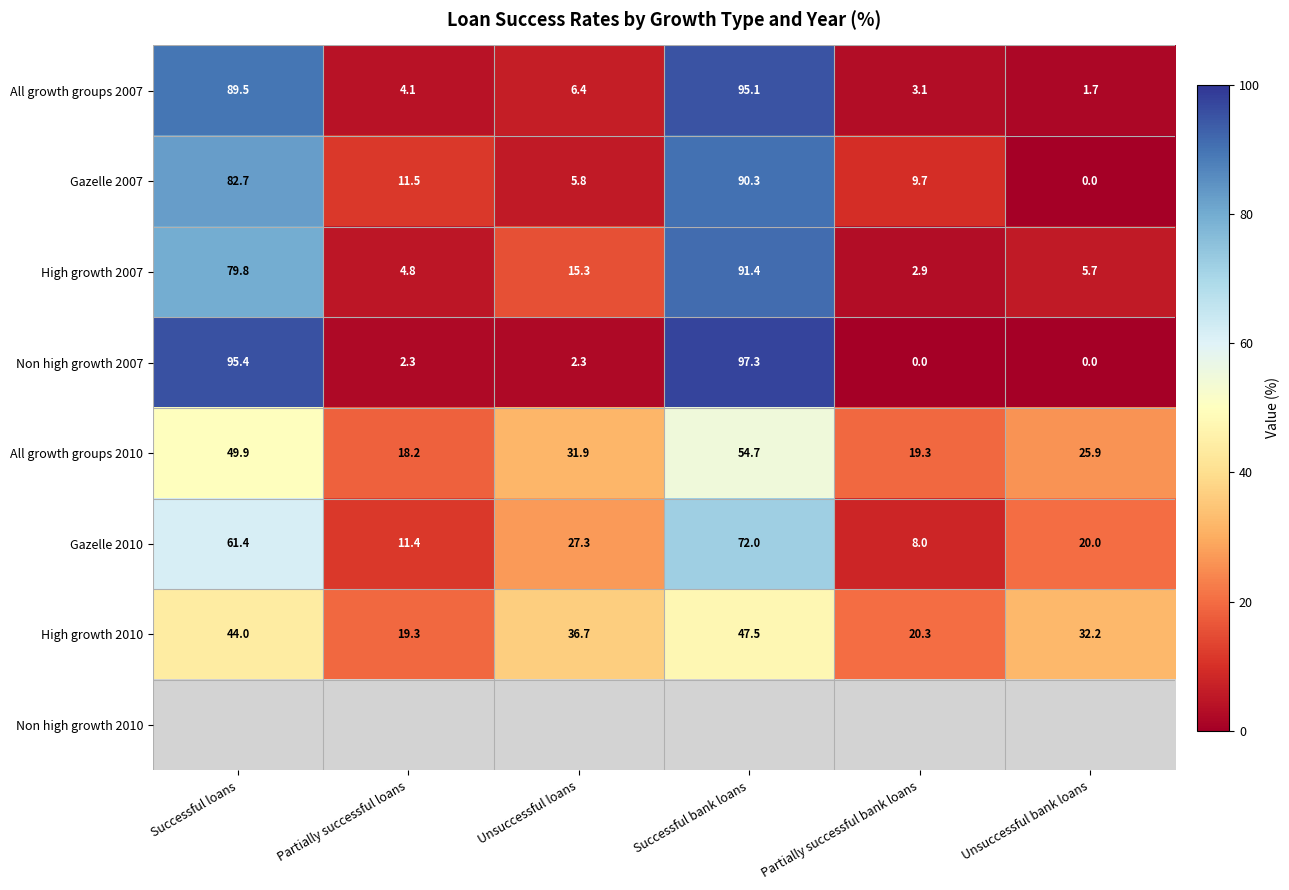

True or false: High growth 2010 has a value of 3.9 at Partially successful loans.

False